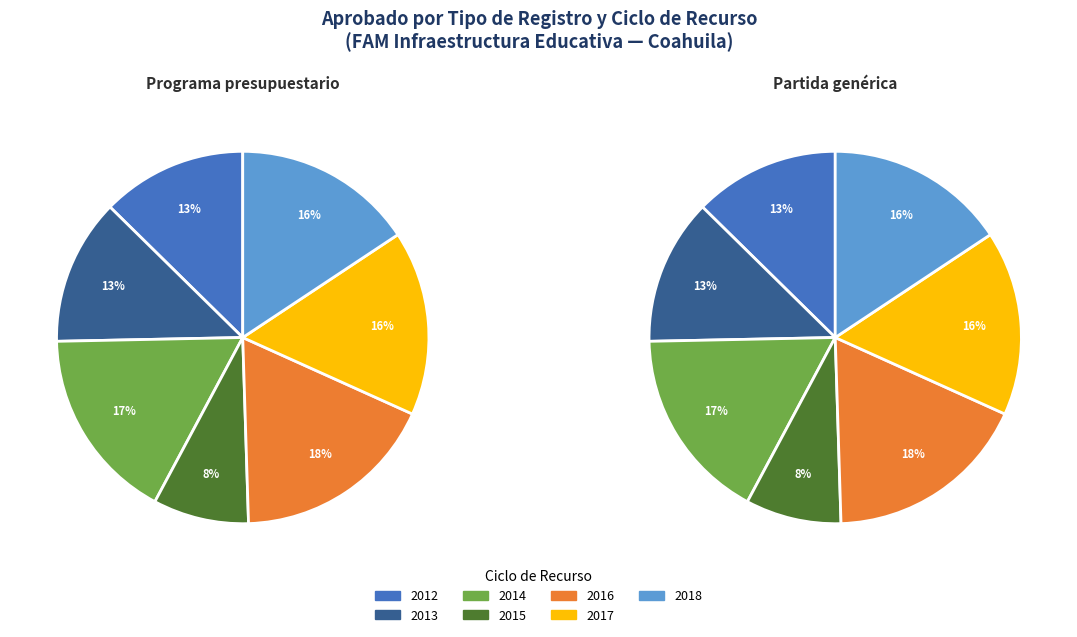

Does any single category account for the majority?

No